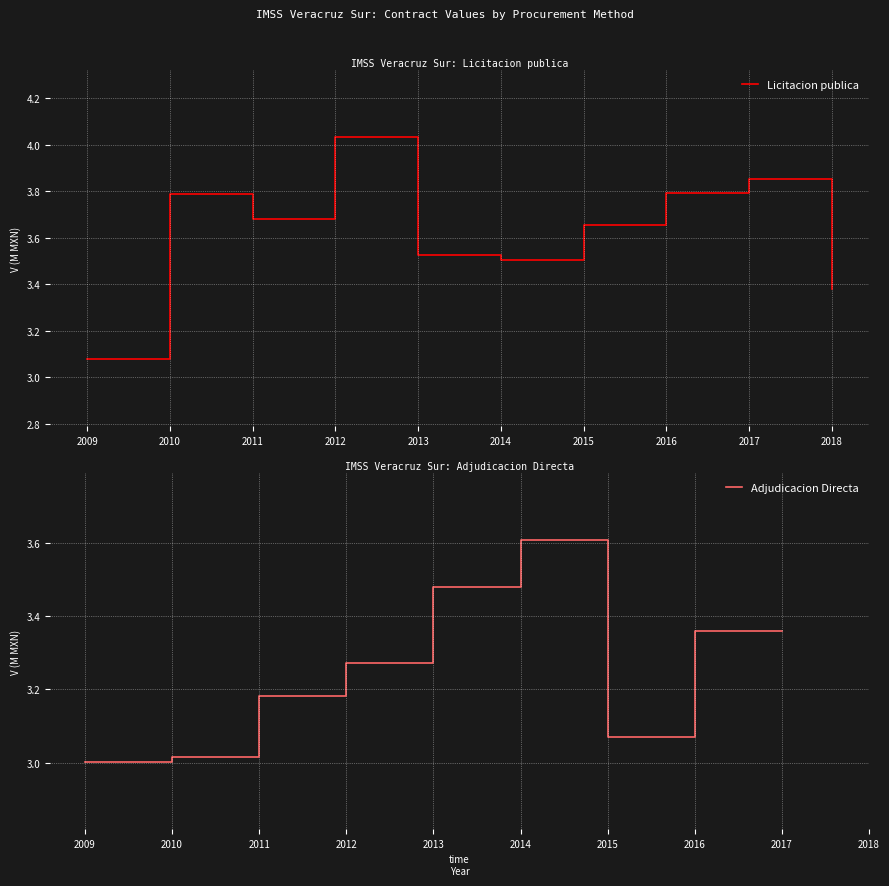

Rank the series at 2010 from lowest to highest value.

Adjudicacion Directa, Licitacion publica